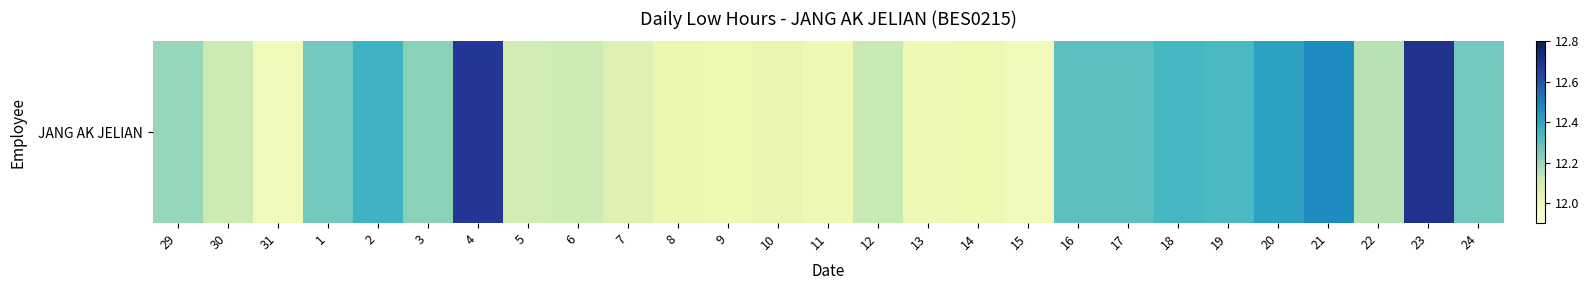

What is the sum of all values?

329.5